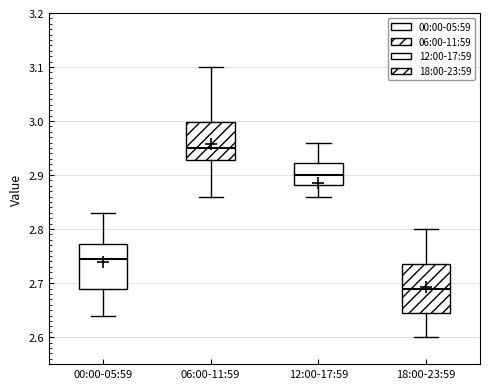

Reading left to right, read every box against the y-axis: the position of its median line, the range the box covers, and the ends of its whiskers. The values are not printed on the chart, so give them approximately, as read against the axis.

00:00-05:59: median 2.75, box 2.69 to 2.77, whiskers 2.64 to 2.83
06:00-11:59: median 2.95, box 2.93 to 3.00, whiskers 2.86 to 3.10
12:00-17:59: median 2.90, box 2.88 to 2.92, whiskers 2.86 to 2.96
18:00-23:59: median 2.69, box 2.65 to 2.74, whiskers 2.60 to 2.80